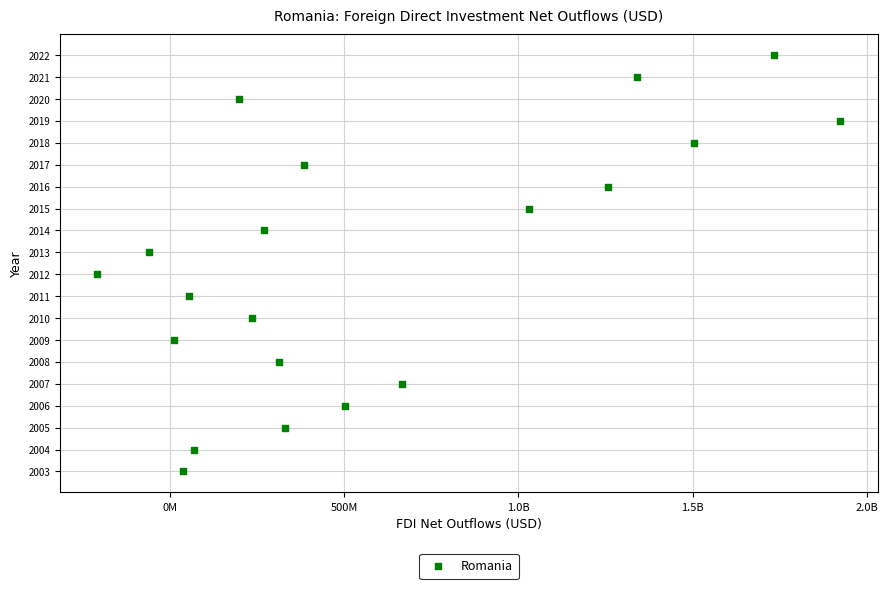

What is the range of Y values (max minus min)?

19